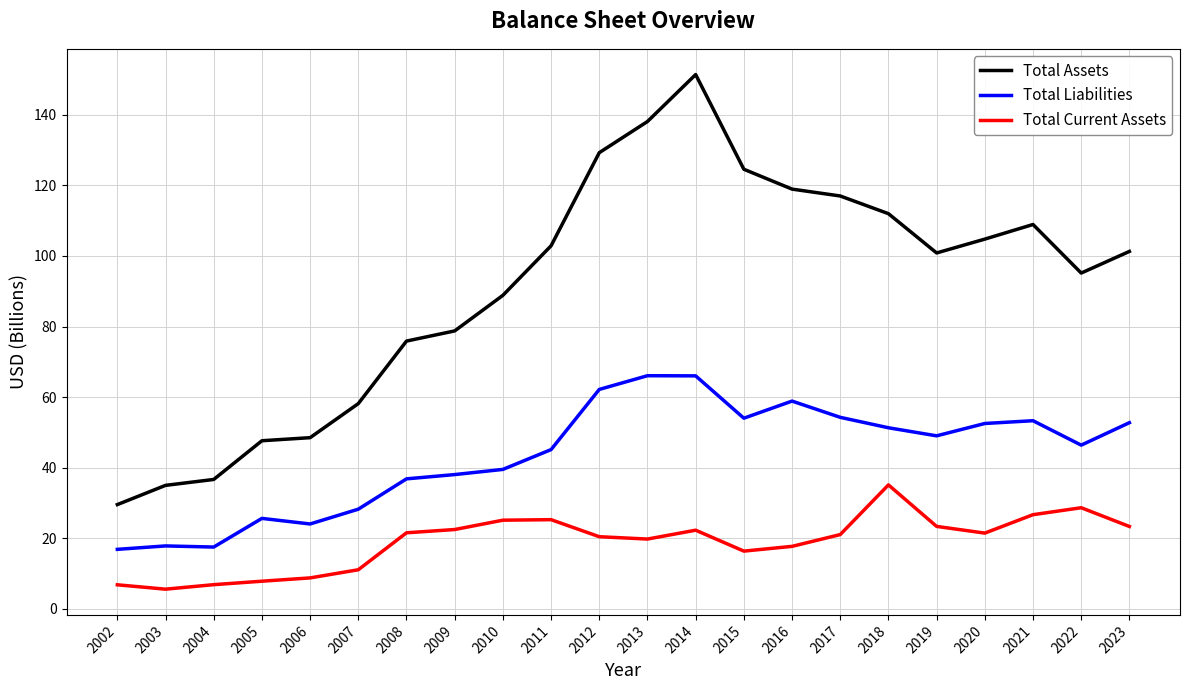

At which label does Total Assets first exceed 101?

2011